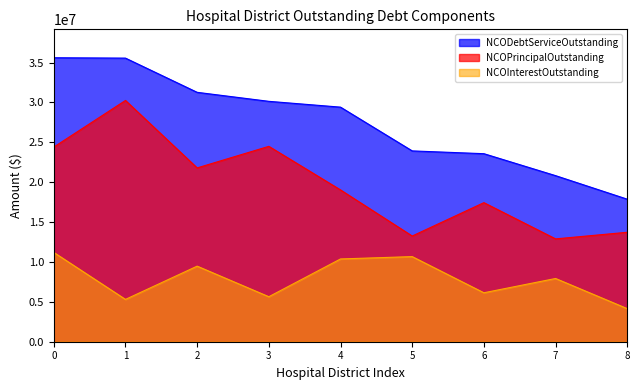

True or false: NCODebtServiceOutstanding has more than 1 points higher than both neighbors.

False